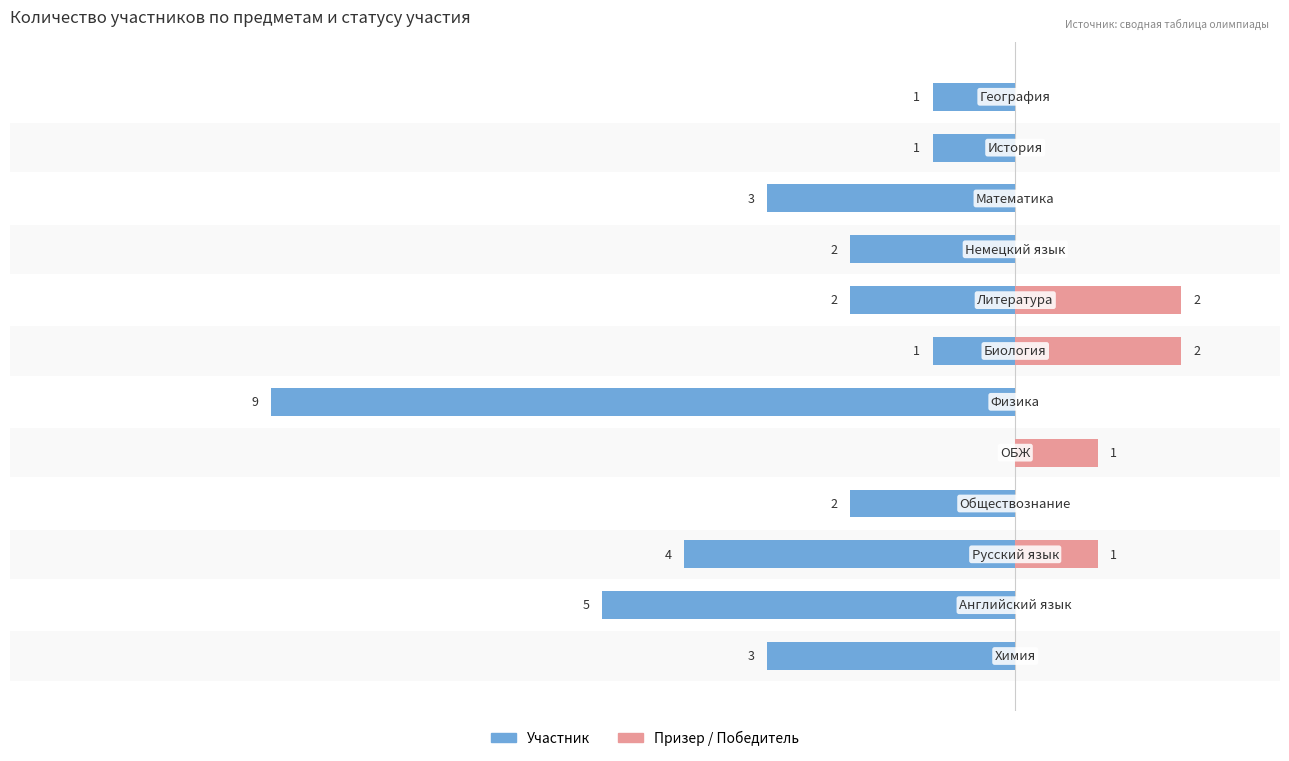

Which has a higher value, 2 or 3?

3